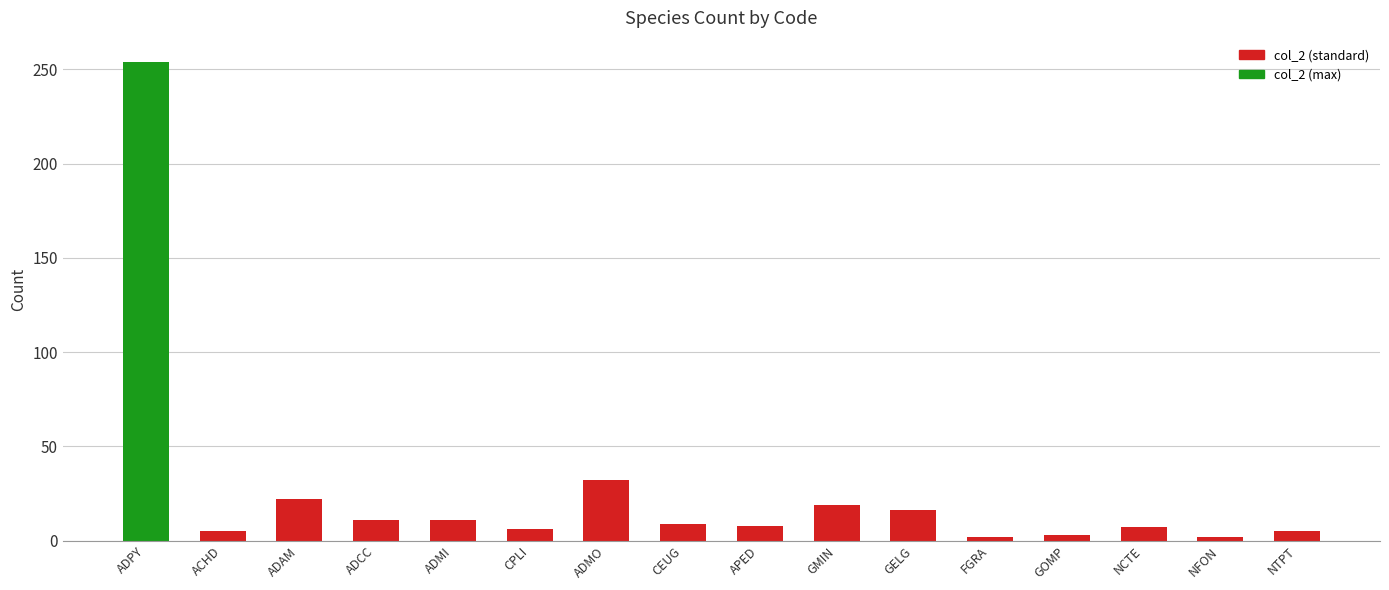

What position from the left is NCTE?

14